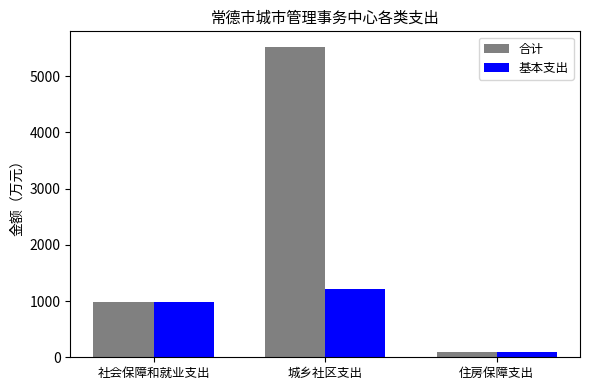

Where is 基本支出 nearest to the value 661?

社会保障和就业支出